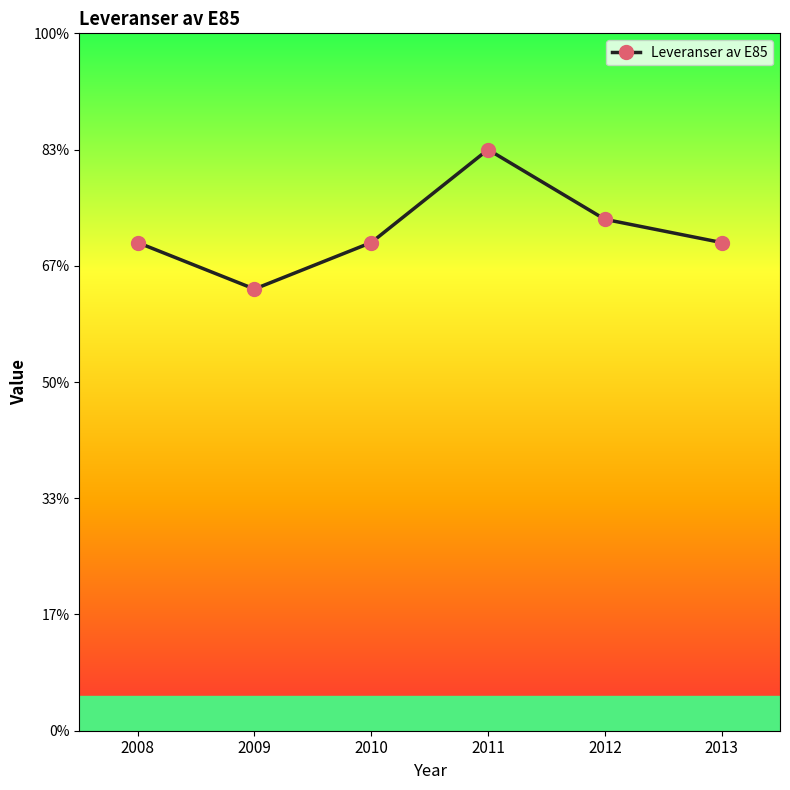

At which label is the value closest to 2?

2008